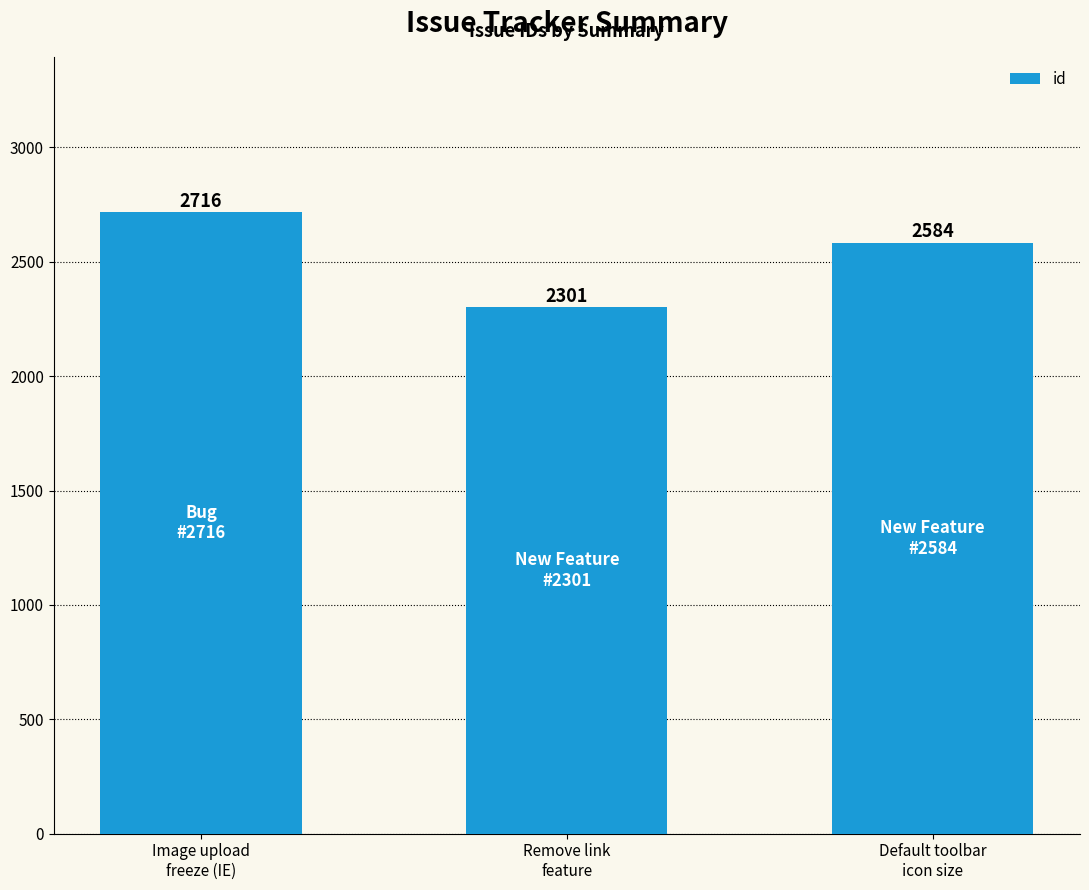

What is the maximum value shown in the chart?

2716